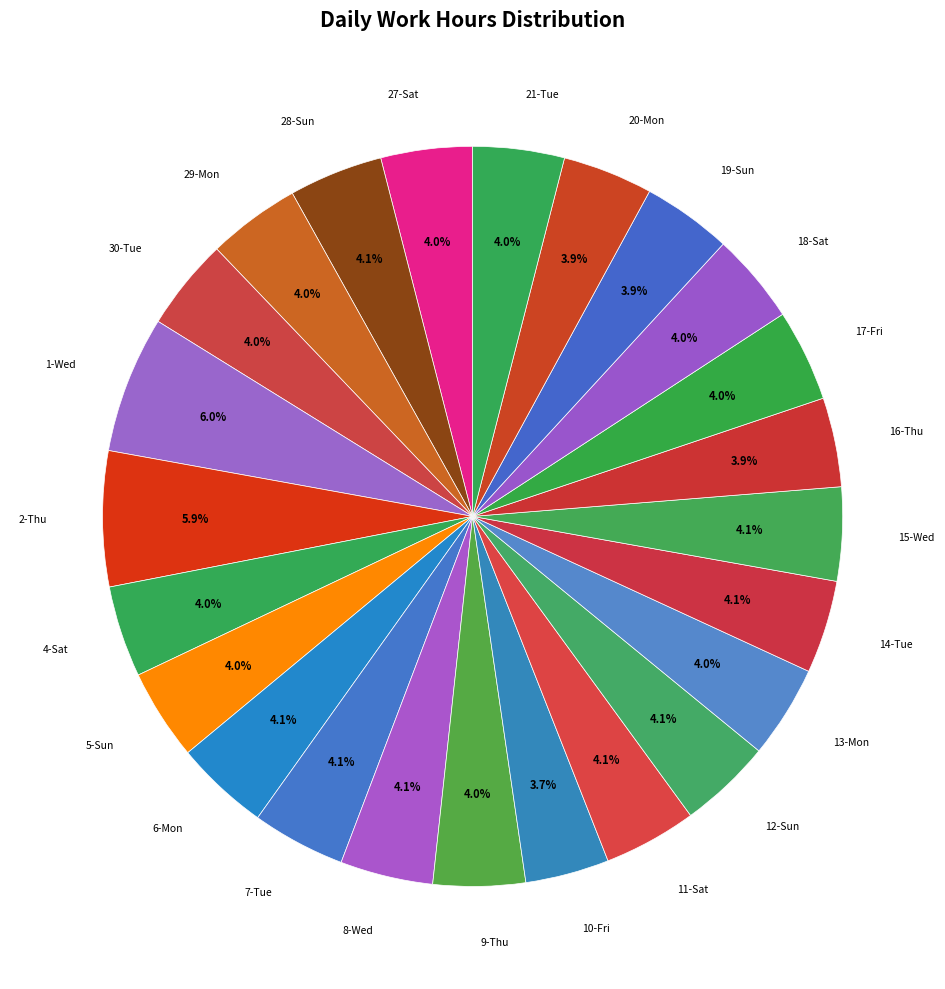

Count the number of slices in the pie.

24